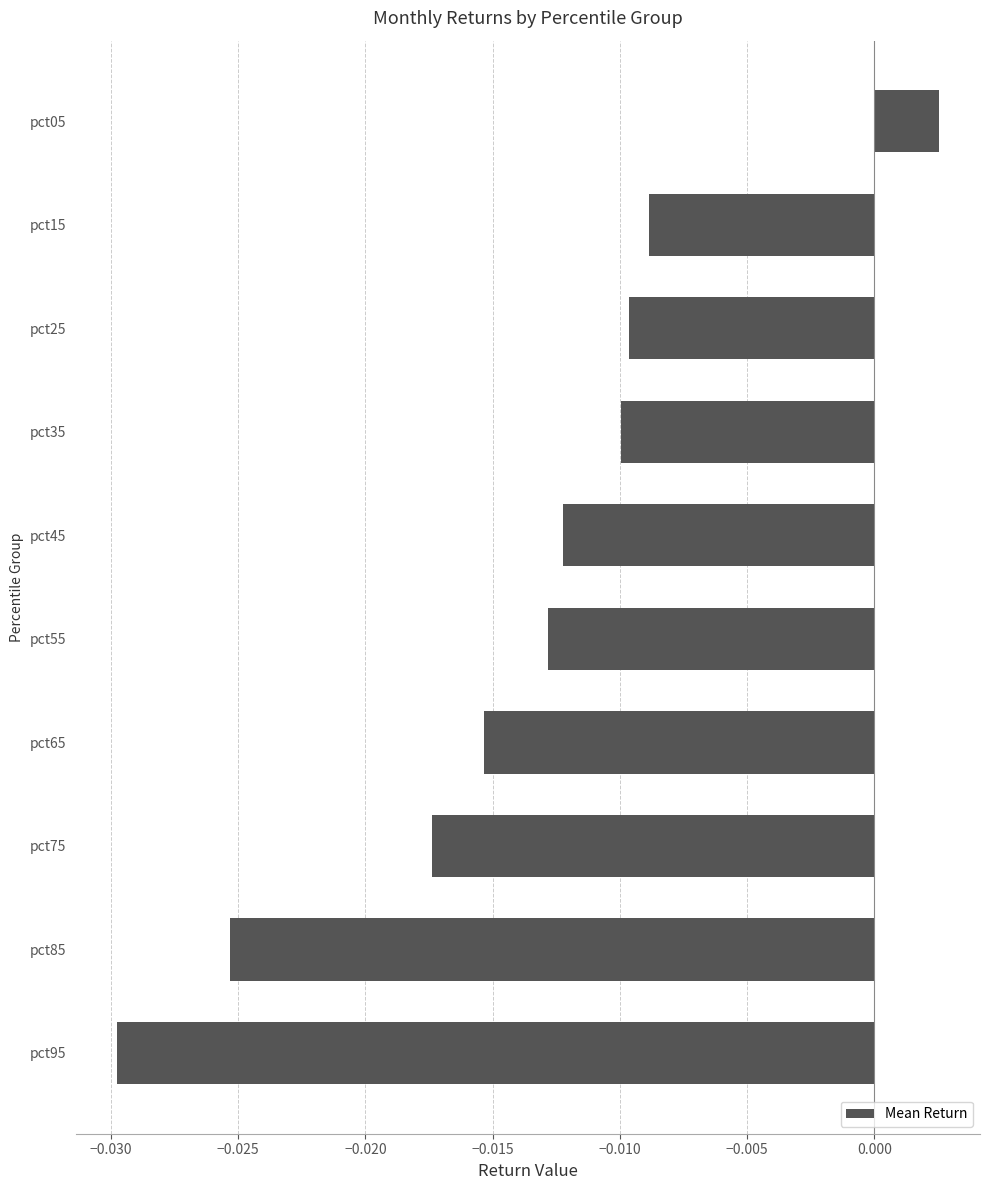

How many bars are there in total?

10